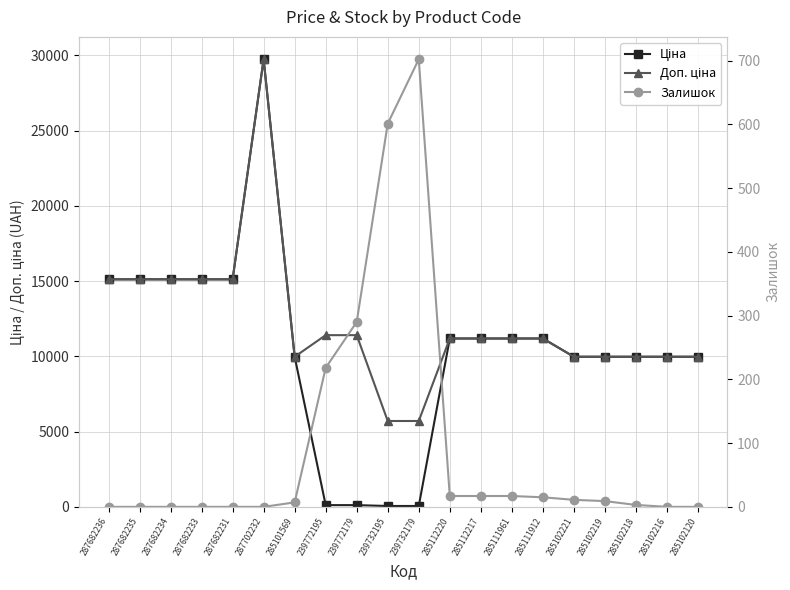

True or false: Доп. ціна and Залишок intersect in this chart.

False